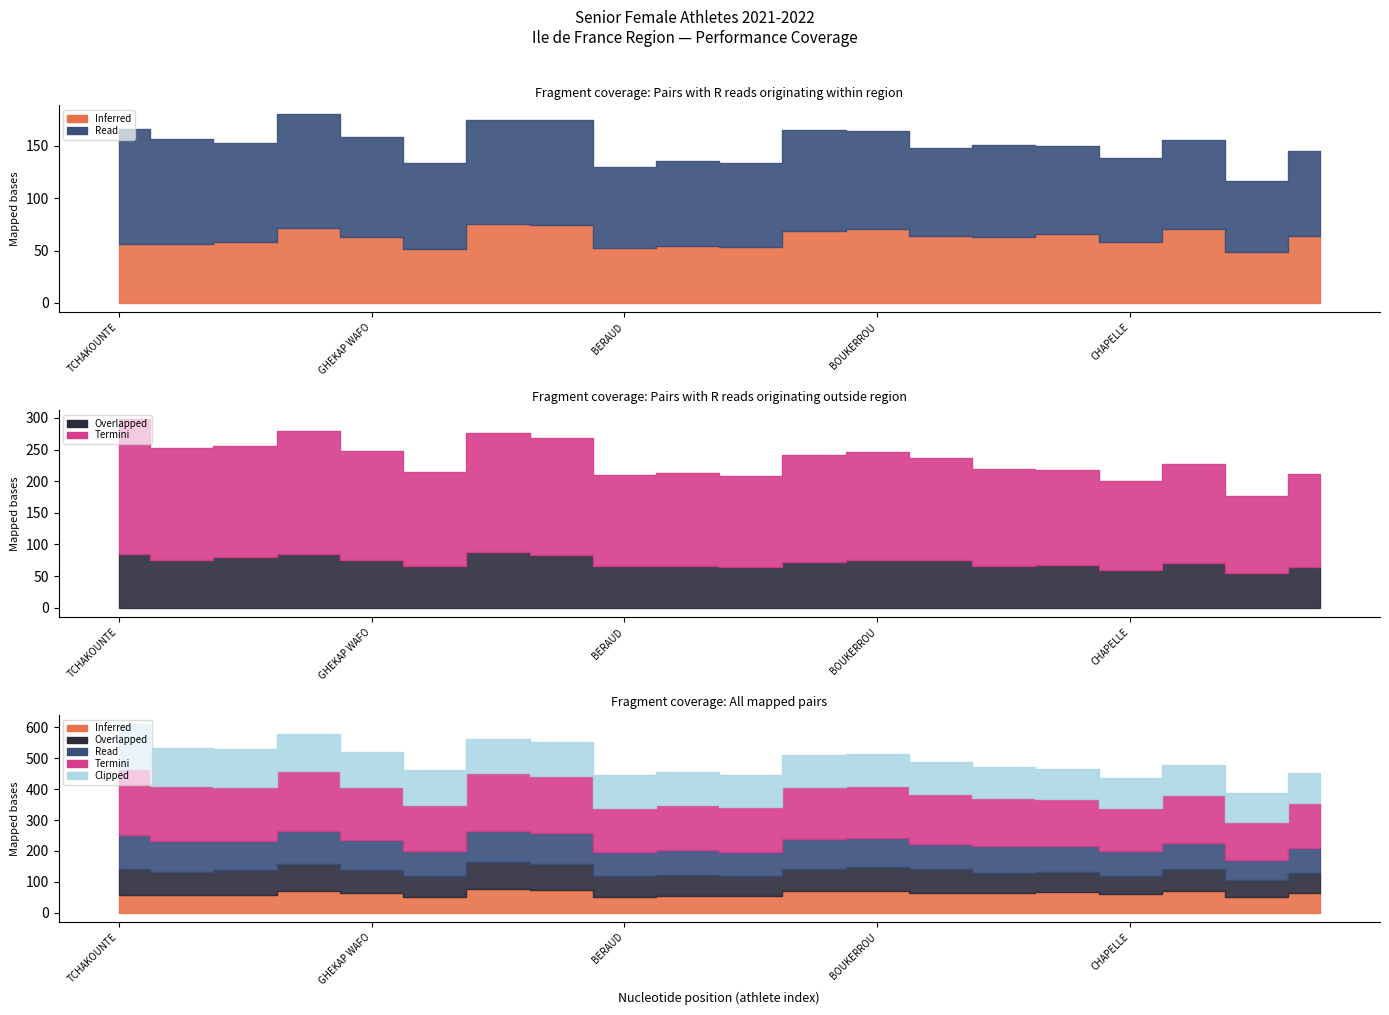

What is the smallest value displayed?

49.0